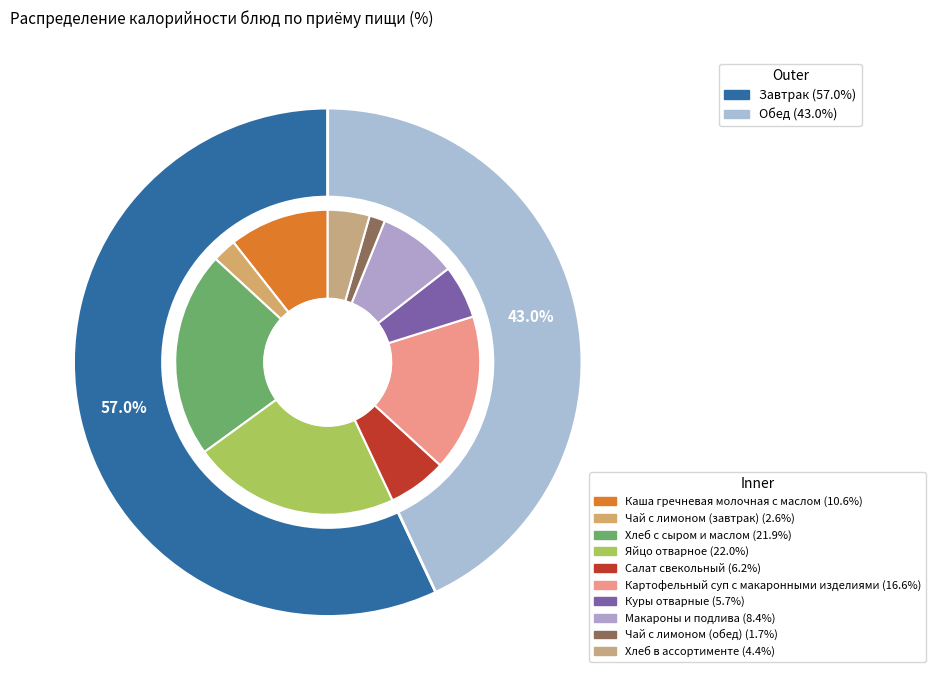

How many segments does this pie chart have?

10